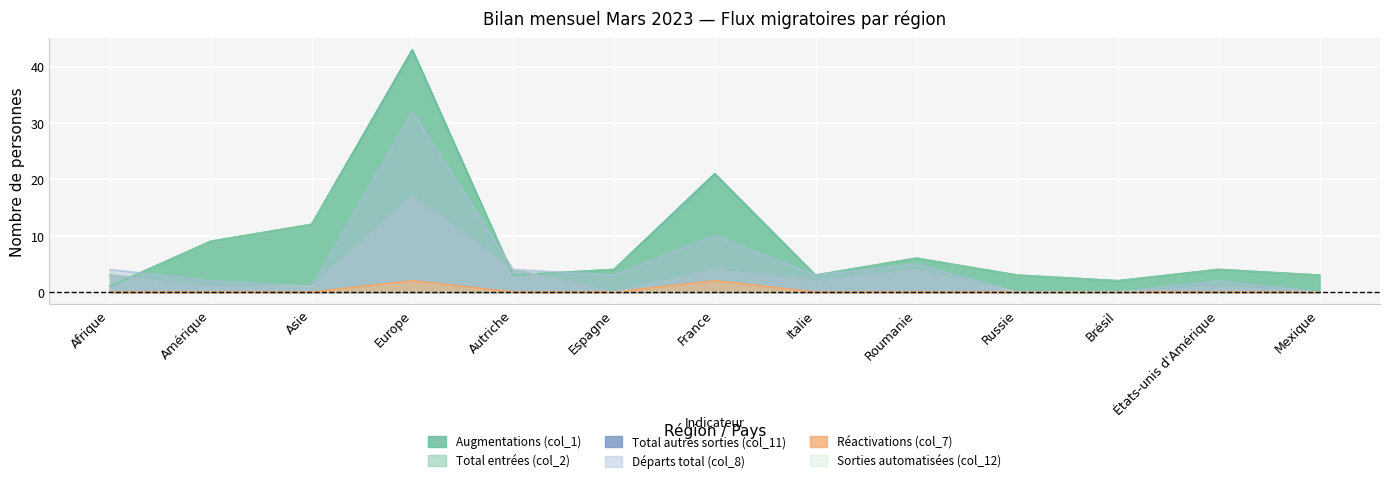

Which series has the widest spread of values?

Augmentations (col_1)